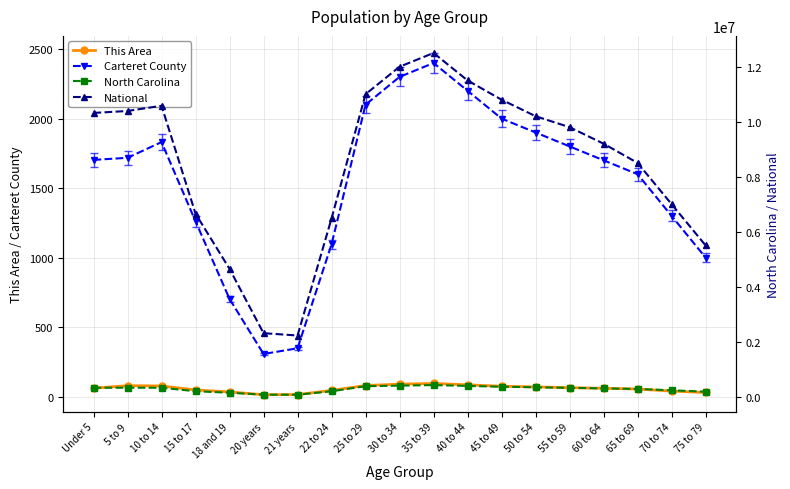

At which category does the chart reach its peak across all series?

35 to 39